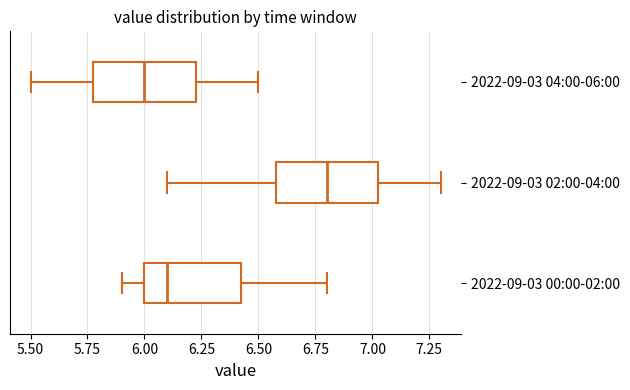

Which box's median line is the furthest to the right?

2022-09-03 02:00-04:00